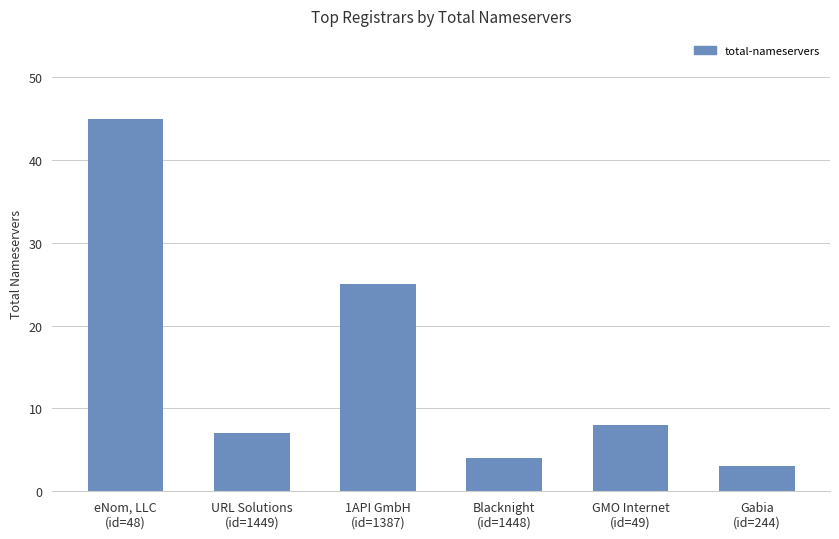

List the labels in order of value, smallest first.

Gabia
(id=244), Blacknight
(id=1448), URL Solutions
(id=1449), GMO Internet
(id=49), 1API GmbH
(id=1387), eNom, LLC
(id=48)